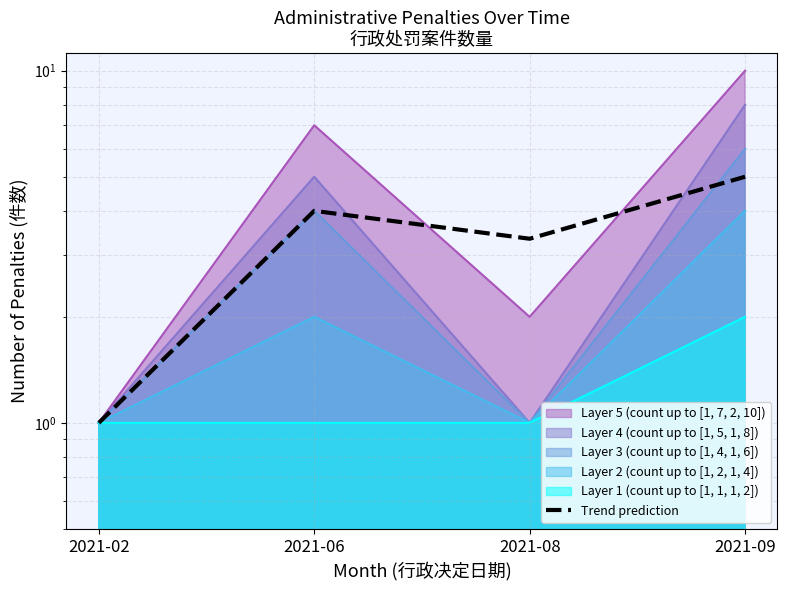

What is the difference between the maximum and minimum values?

4.0